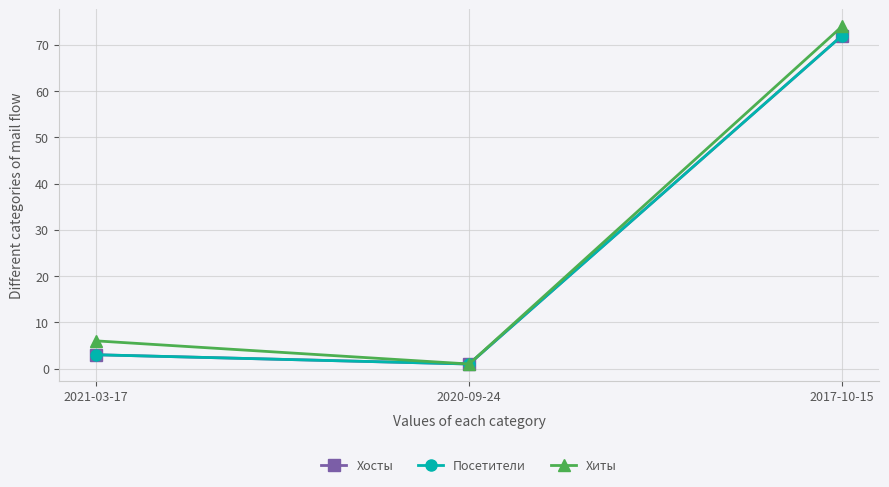

What position from the right is 2020-09-24?

2